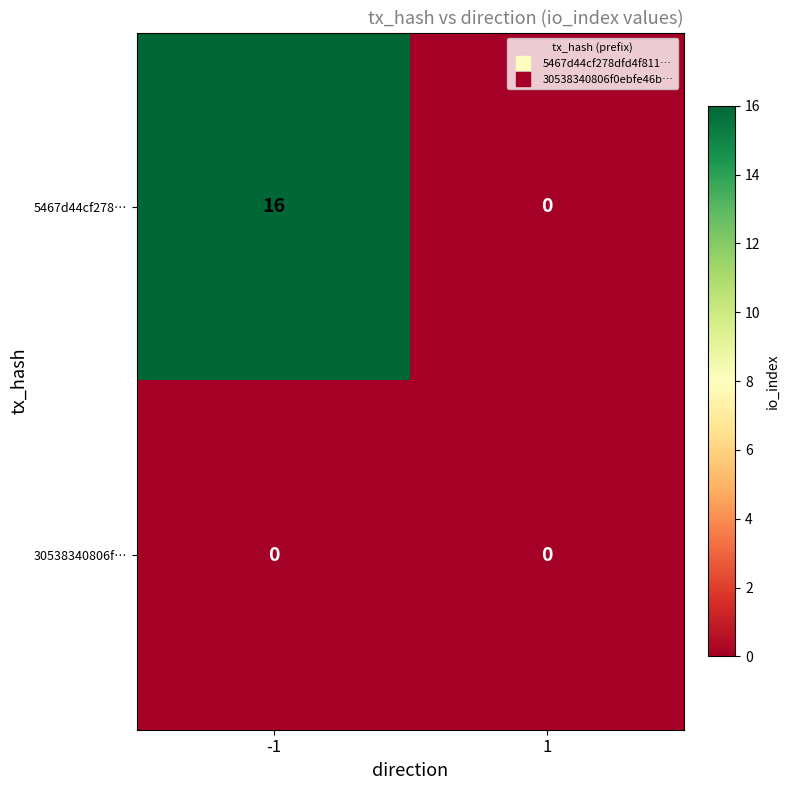

List the series in order of their overall mean, lowest first.

30538340806f…, 5467d44cf278…